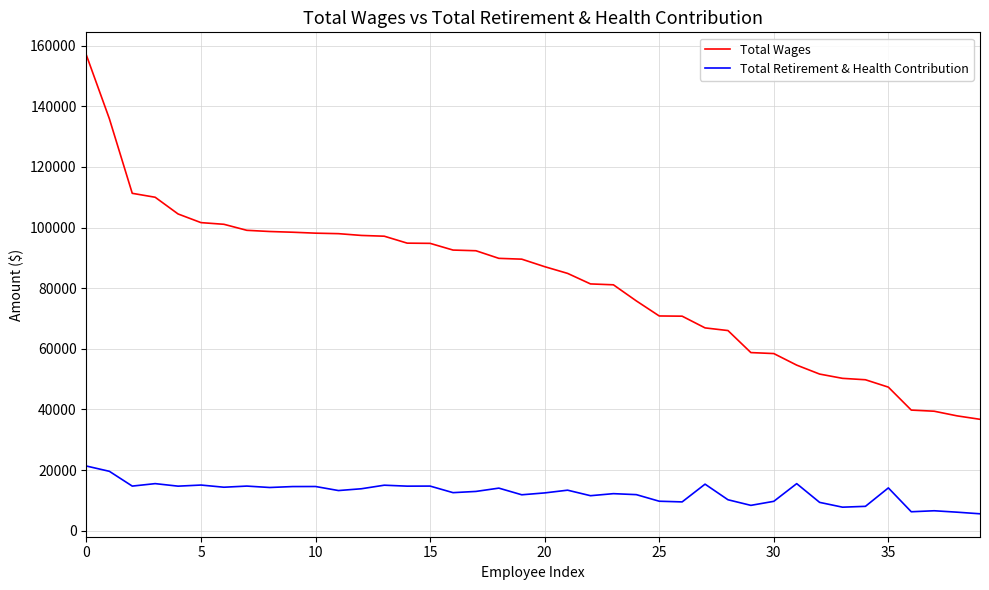

What is the minimum value shown in the chart?

5553